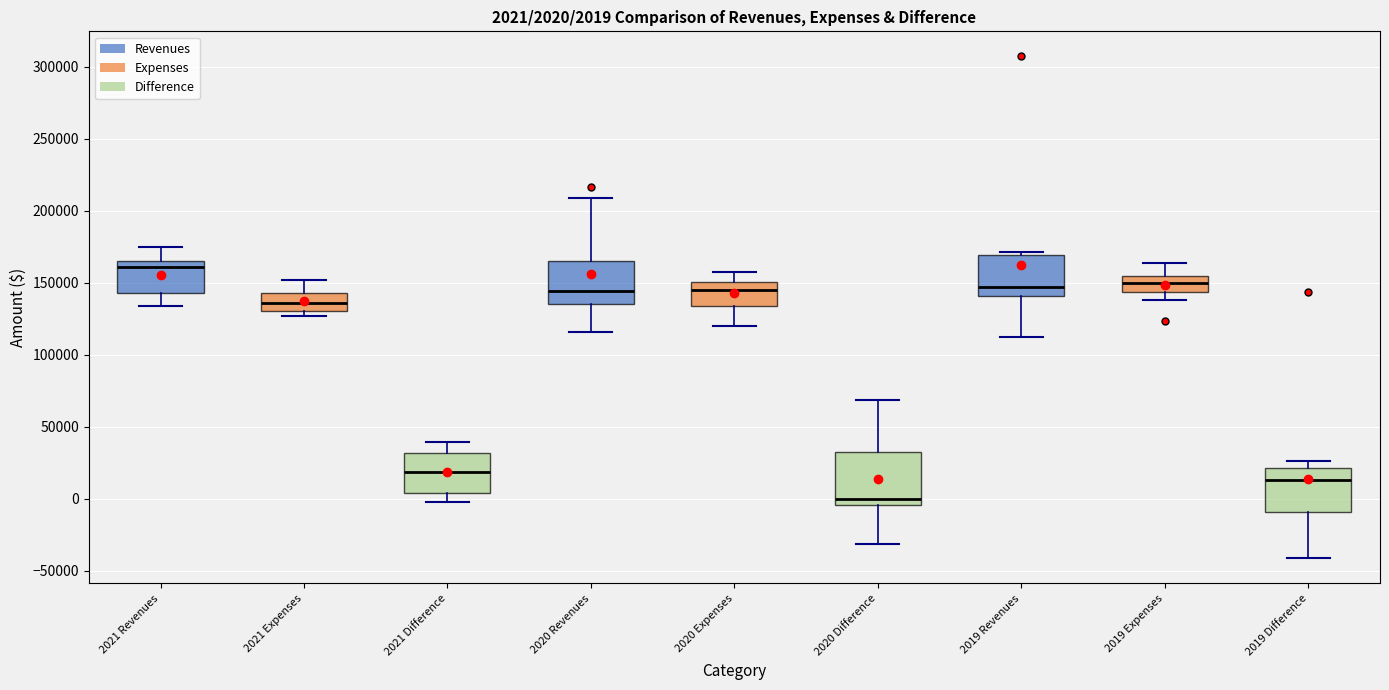

Which box is the tallest, from its lower edge to its upper edge?

2020 Difference